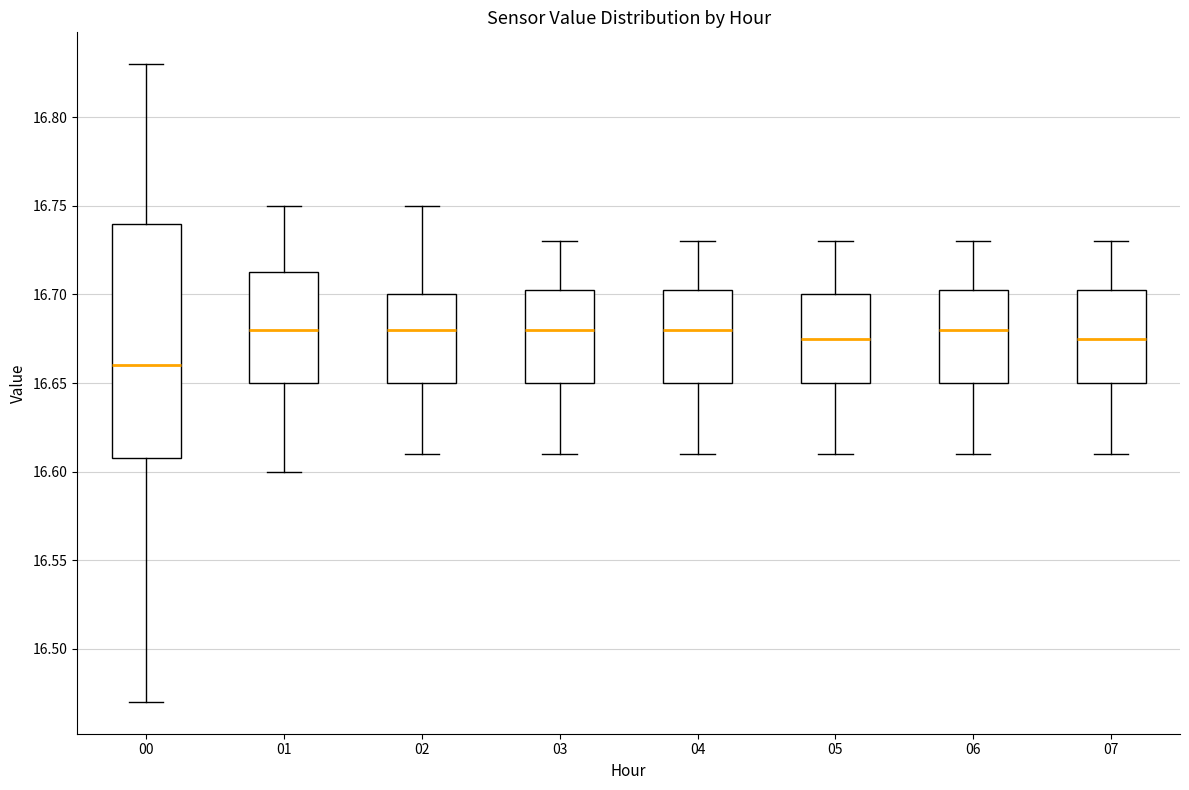

Where does the lower whisker of the box at x = 01 end on the y-axis? The values are not printed on the chart, so give them approximately, as read against the axis.

16.600